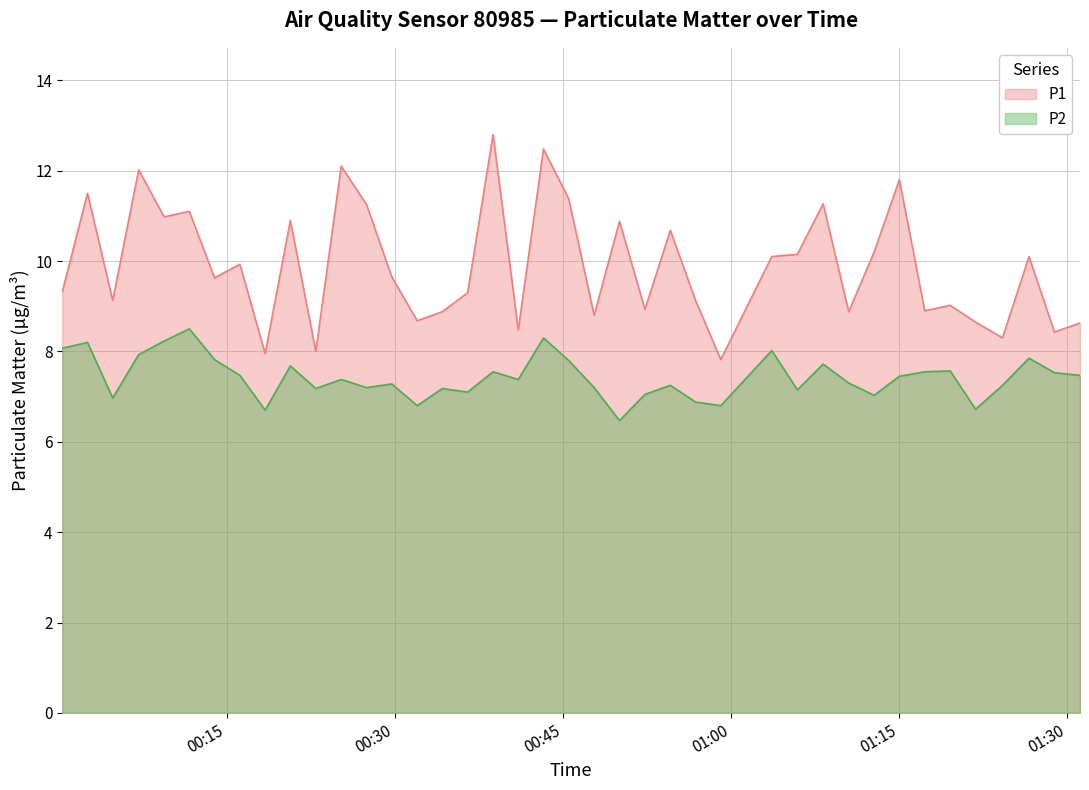

List the series in order of their peak value, highest first.

P1, P2